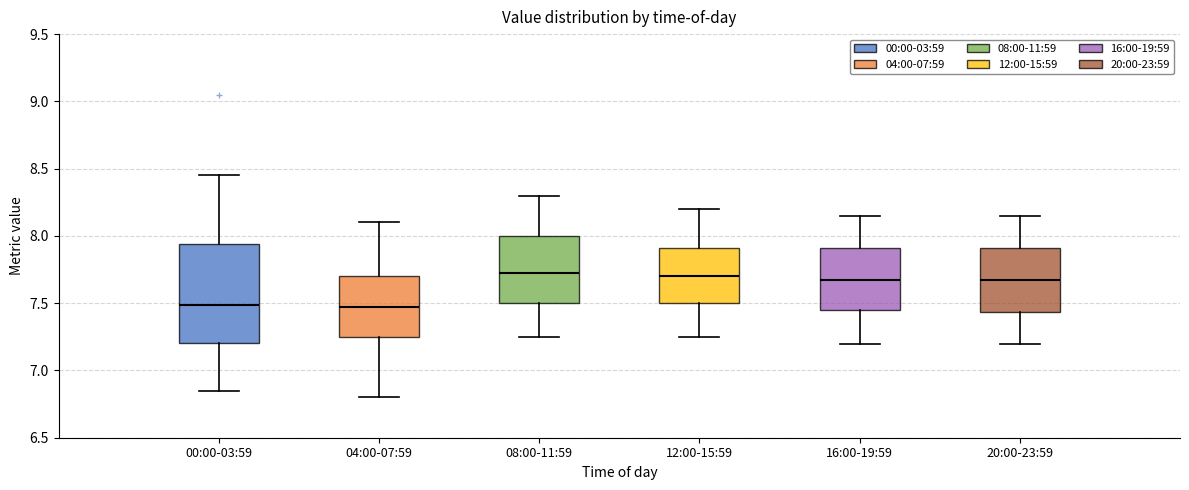

Reading left to right, transcribe this box plot: for each box, give where its median line is, the range the box spans, and where its two whiskers end, as read against the y-axis. The values are not printed on the chart, so give them approximately, as read against the axis.

00:00-03:59: median 7.50, box 7.20 to 7.95, whiskers 6.85 to 8.45
04:00-07:59: median 7.50, box 7.25 to 7.70, whiskers 6.80 to 8.10
08:00-11:59: median 7.75, box 7.50 to 8.00, whiskers 7.25 to 8.30
12:00-15:59: median 7.70, box 7.50 to 7.90, whiskers 7.25 to 8.20
16:00-19:59: median 7.70, box 7.45 to 7.90, whiskers 7.20 to 8.15
20:00-23:59: median 7.70, box 7.45 to 7.90, whiskers 7.20 to 8.15